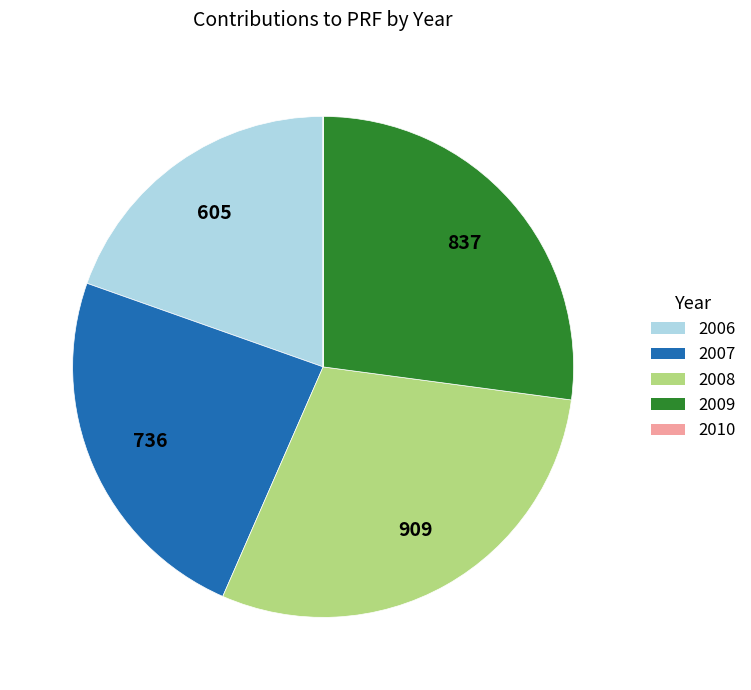

Which slice is the largest?

2008